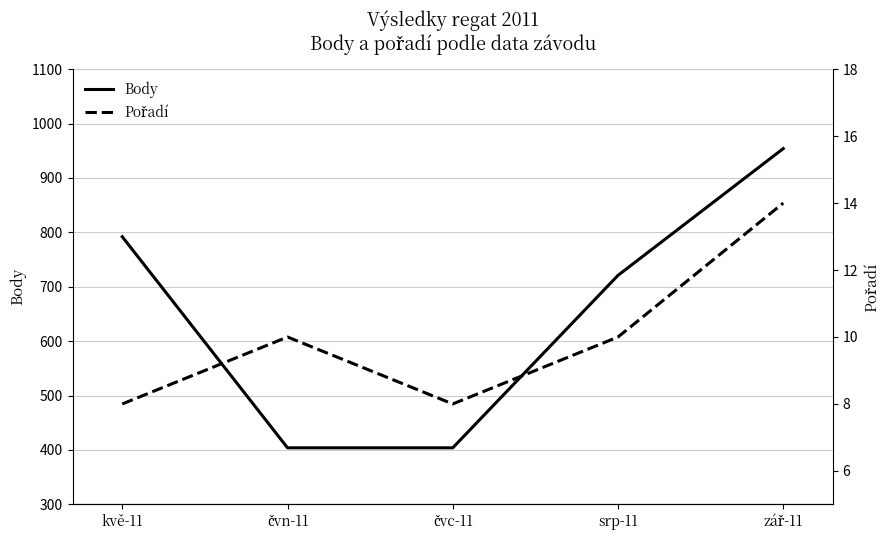

True or false: Body has more than 2 interior local peaks.

False